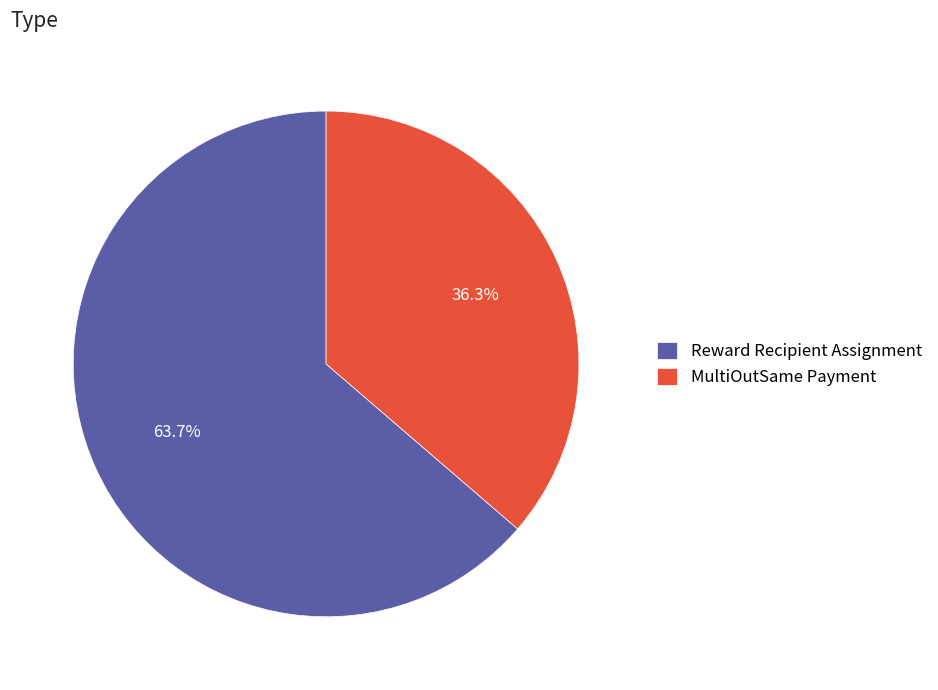

The MultiOutSame Payment slice represents 29% of the pie. True or false?

False